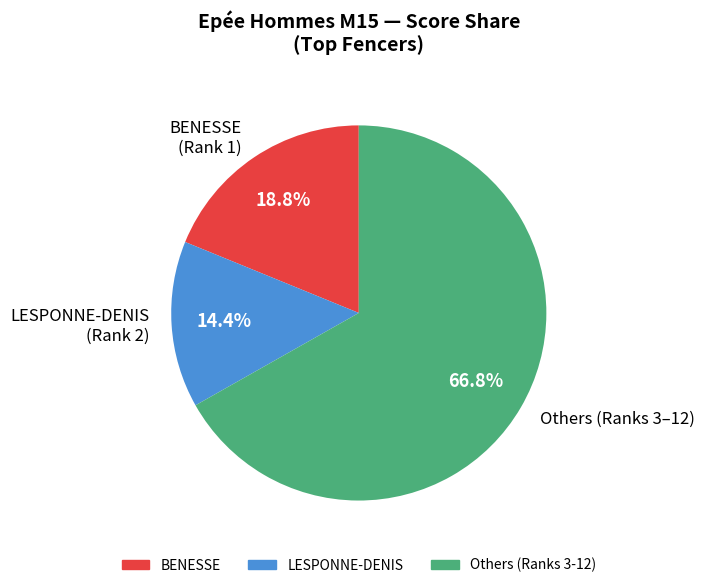

Which slice is the largest?

Others (Ranks 3–12)